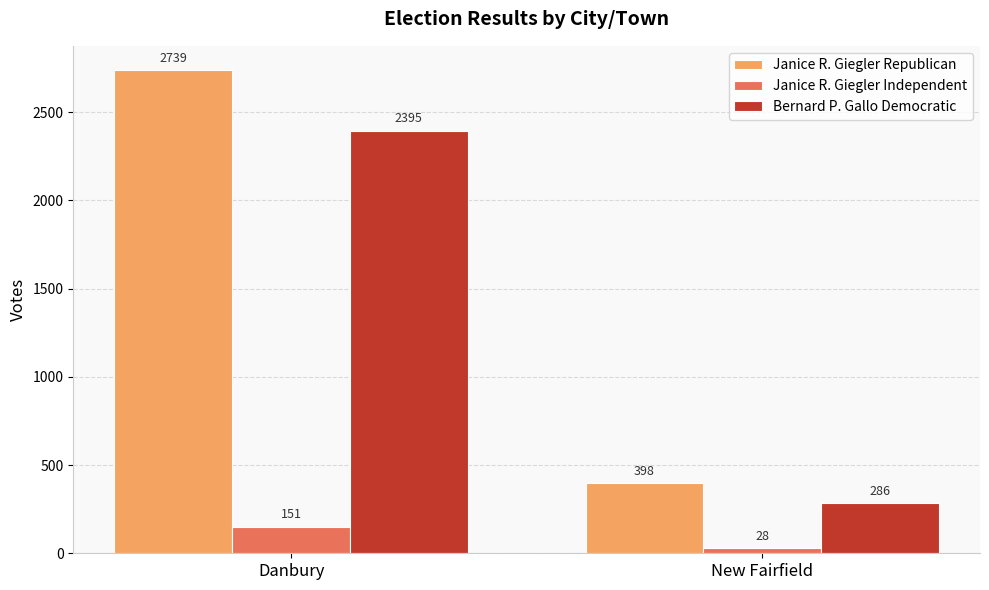

Does the chart contain any negative values?

No